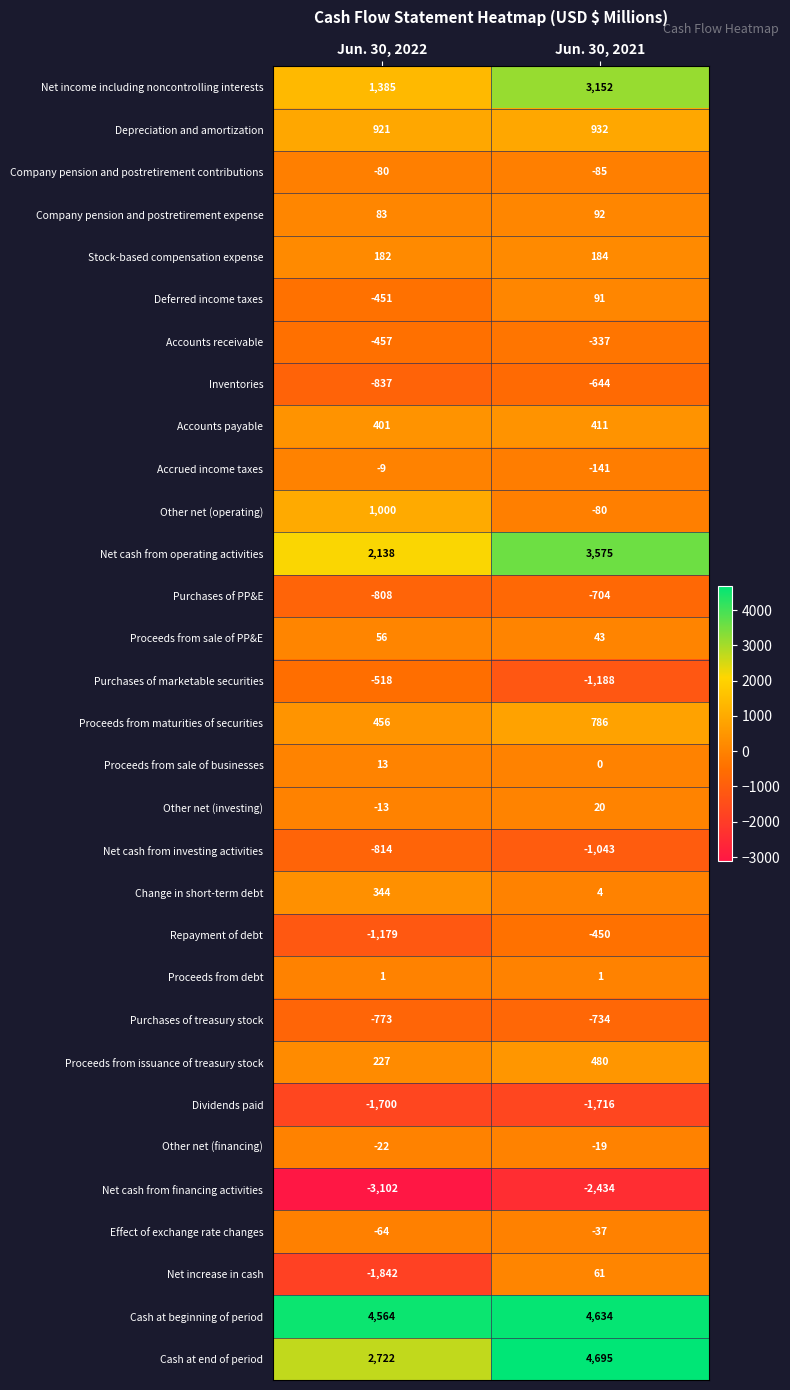

Which category has the lowest value across all series?

Jun. 30, 2022